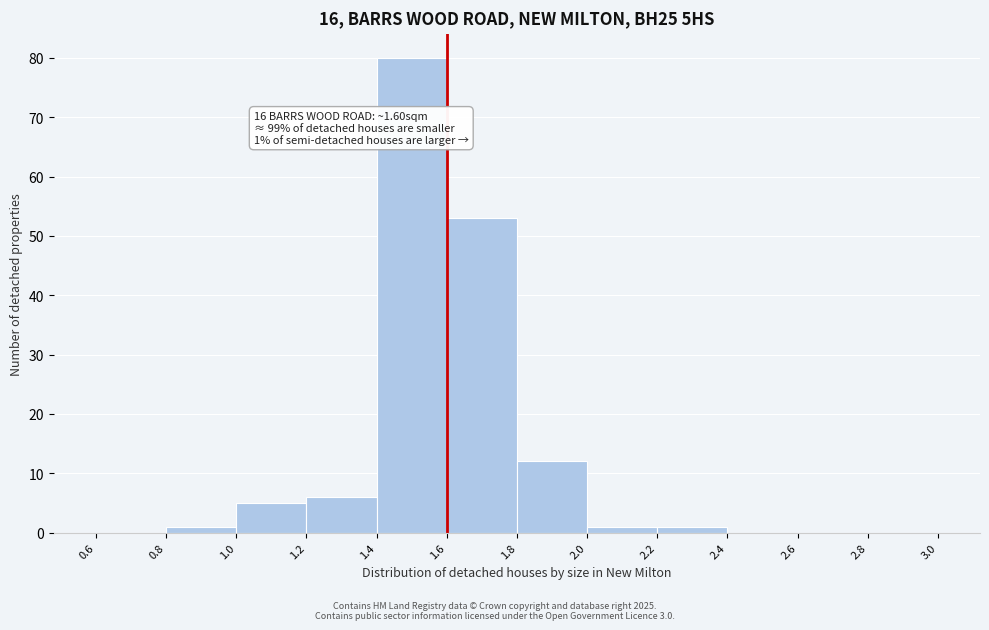

Which range on the x-axis has the tallest bar?

1.4 to 1.6